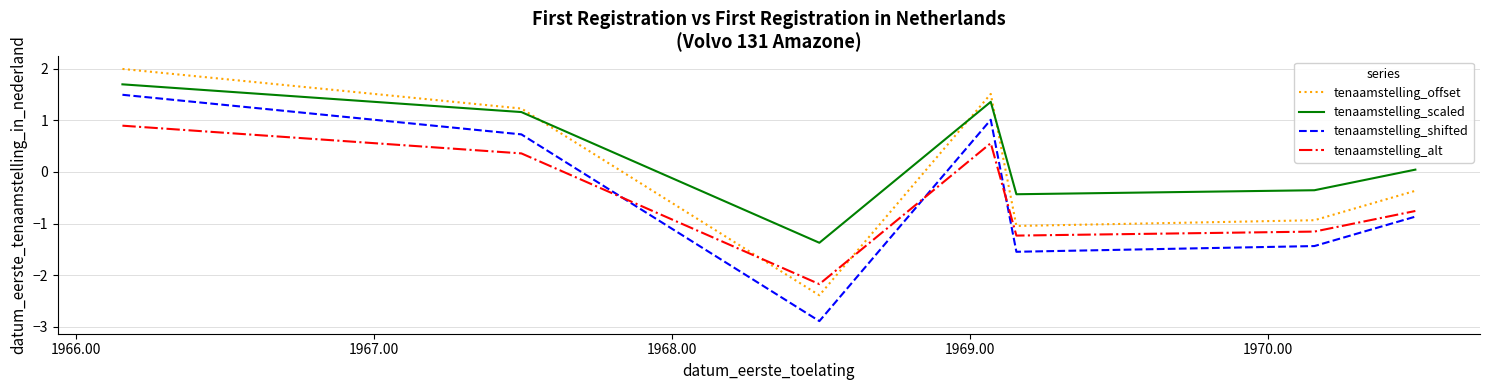

At how many categories does at least one series exceed 0?

4